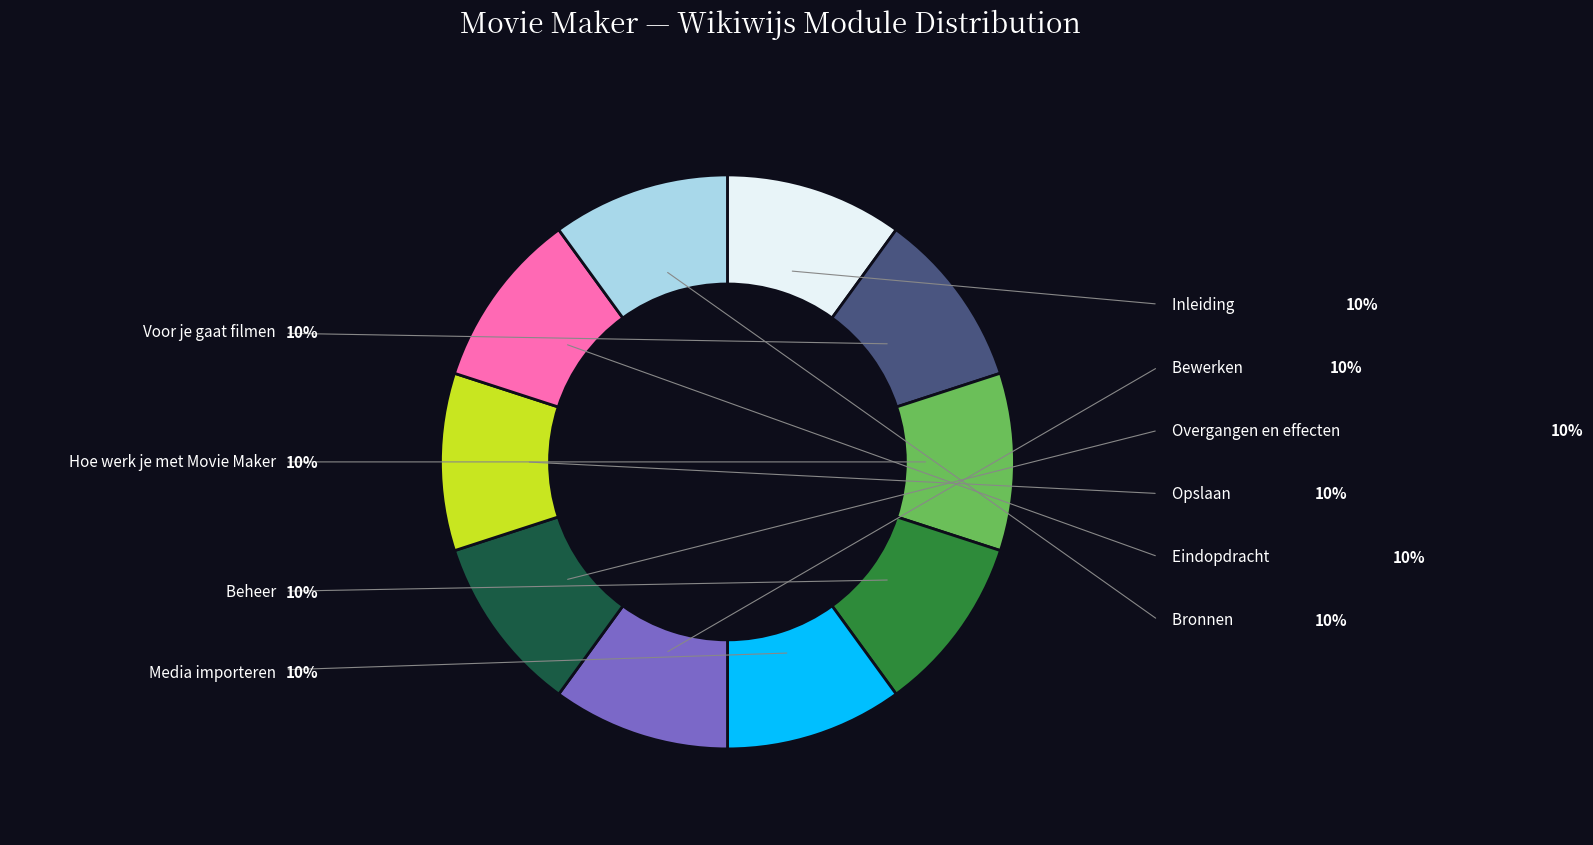

Count the number of slices in the pie.

10